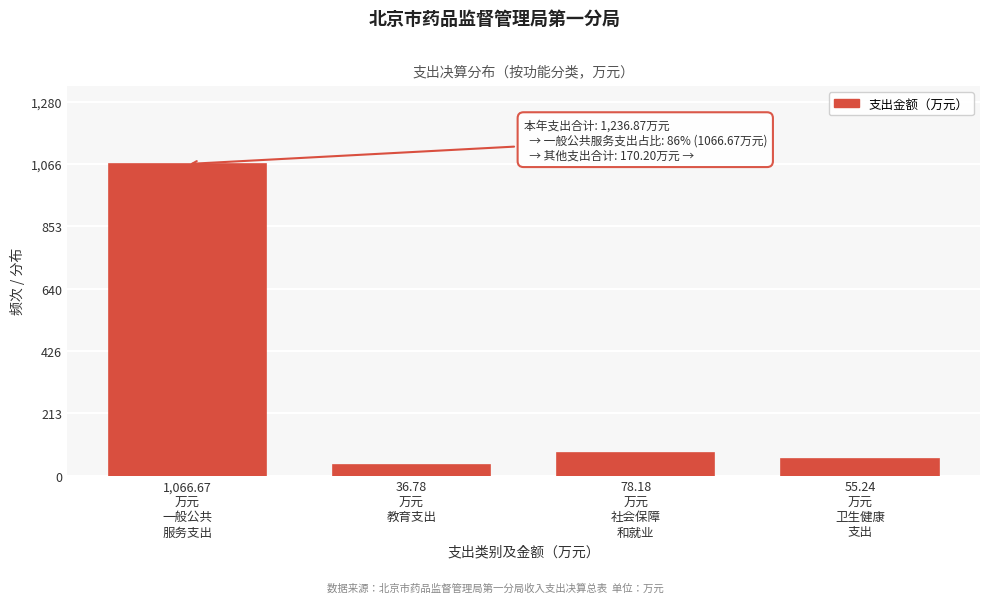

Reading left to right, transcribe all the data shown in this chart.

1066.7	36.8	78.2	55.2